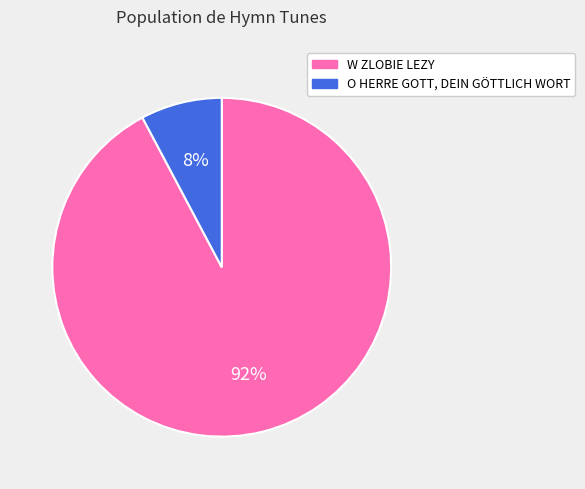

Rank the categories by value from lowest to highest.

O HERRE GOTT, DEIN GÖTTLICH WORT, W ZLOBIE LEZY